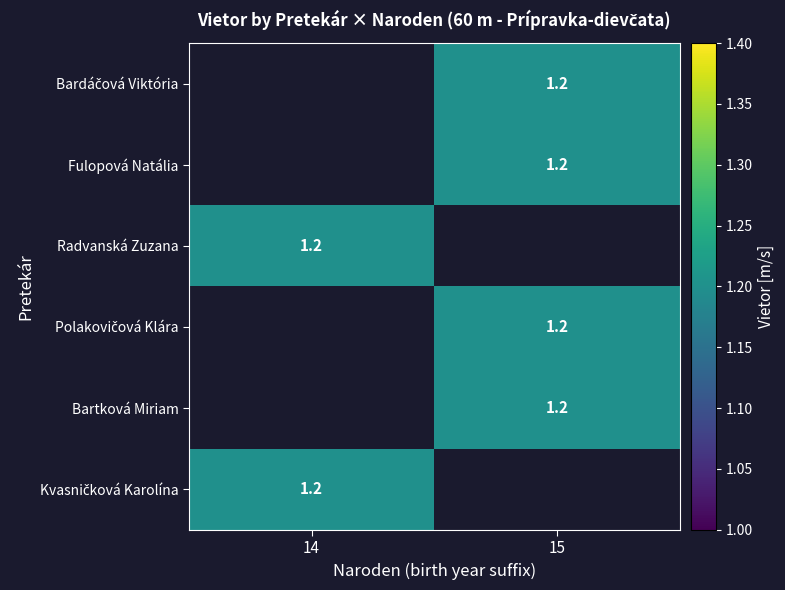

Rank the series by their average value, from highest to lowest.

Bardáčová Viktória, Fulopová Natália, Radvanská Zuzana, Polakovičová Klára, Bartková Miriam, Kvasničková Karolína